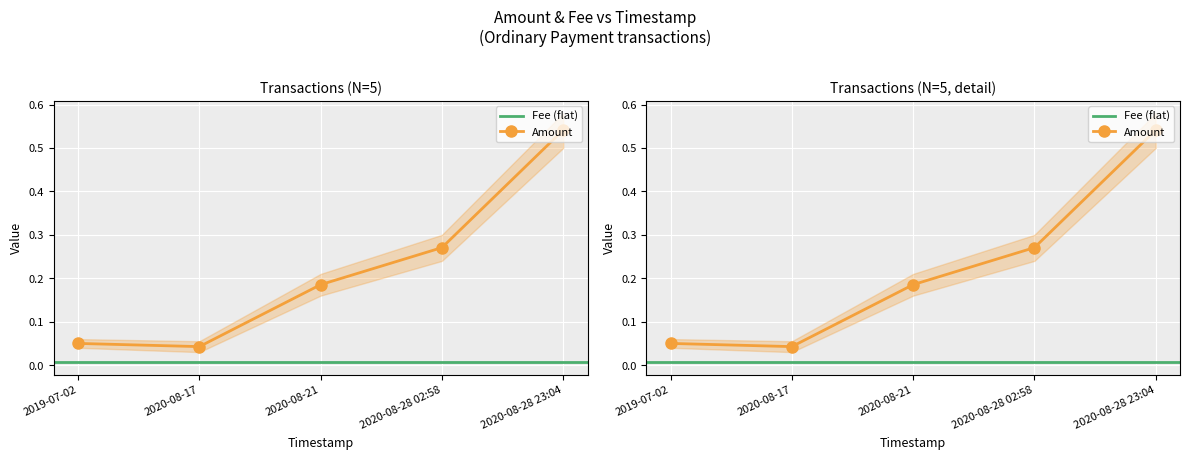

List the labels in order of value, largest first.

2020-08-28 23:04, 2020-08-28 02:58, 2020-08-21, 2019-07-02, 2020-08-17